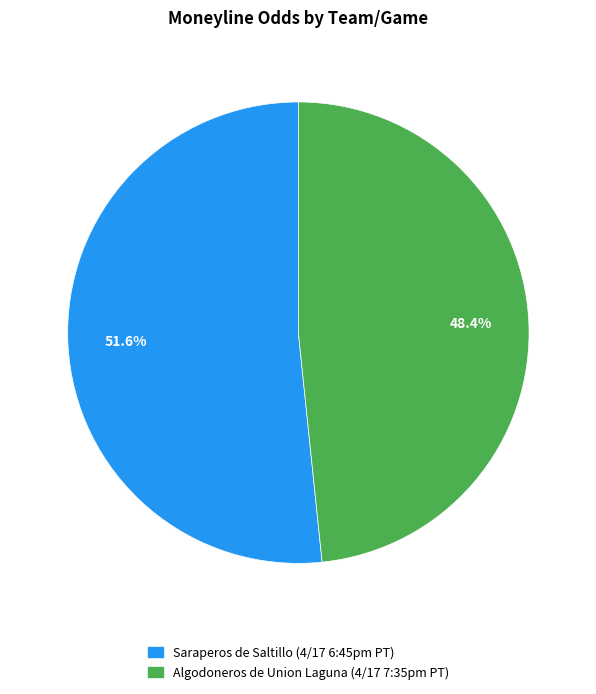

To the nearest percent, what is the difference between the Algodoneros de Union Laguna (4/17 7:35pm PT) and Saraperos de Saltillo (4/17 6:45pm PT) slice percentages?

3%